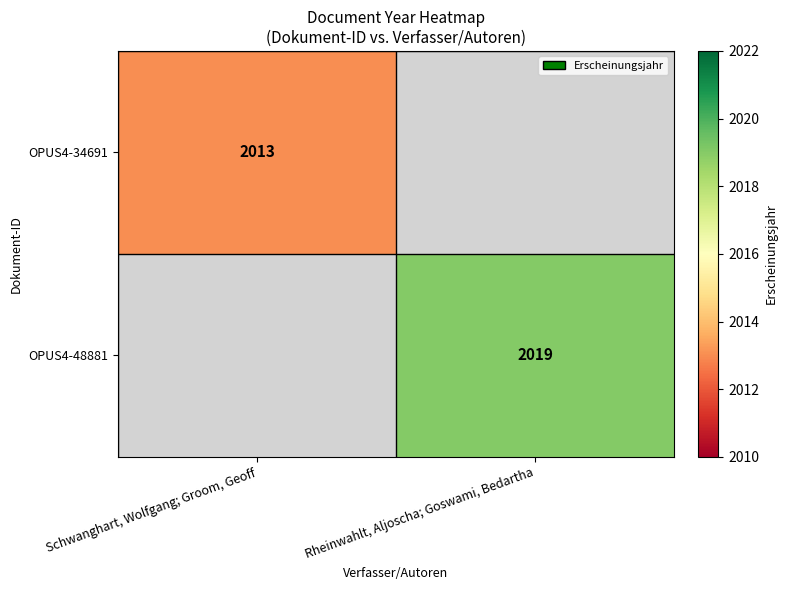

Which has a higher value, Schwanghart, Wolfgang; Groom, Geoff or Rheinwahlt, Aljoscha; Goswami, Bedartha?

Rheinwahlt, Aljoscha; Goswami, Bedartha